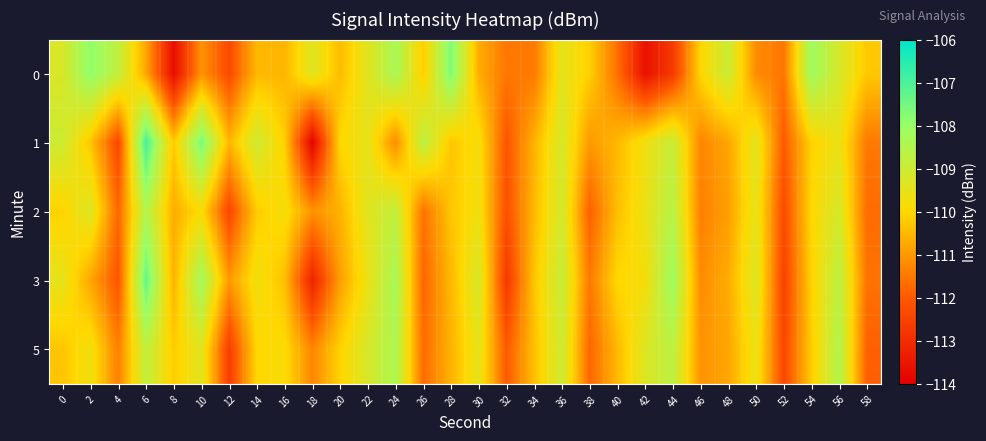

Reading left to right, what are all the values shown in this chart?

0: 0=-109.2	2=-107.9	4=-108.8	6=-110.8	8=-113.7	10=-111.1	12=-112.3	14=-110.5	16=-110.6	18=-109.4	20=-110.4	22=-109.4	24=-108.3	26=-110.2	28=-107.7	30=-110.7	32=-111.5	34=-111.5	36=-109.5	38=-110.1	40=-111.6	42=-113.6	44=-112.7	46=-110.0	48=-109.0	50=-111.2	52=-111.5	54=-108.1	56=-109.2	58=-110.3
1: 0=-109.0	2=-110.3	4=-112.4	6=-106.9	8=-110.2	10=-107.6	12=-110.5	14=-109.0	16=-110.1	18=-113.9	20=-110.0	22=-109.5	24=-111.2	26=-108.7	28=-110.3	30=-109.8	32=-112.1	34=-110.6	36=-109.2	38=-111.0	40=-110.5	42=-109.7	44=-108.9	46=-111.3	48=-110.8	50=-109.4	52=-112.0	54=-110.1	56=-109.6	58=-111.5
2: 0=-110.1	2=-109.3	4=-111.8	6=-108.5	8=-110.7	10=-109.9	12=-112.4	14=-110.2	16=-109.8	18=-111.1	20=-110.6	22=-109.4	24=-108.8	26=-111.6	28=-110.3	30=-109.7	32=-112.2	34=-110.5	36=-109.1	38=-111.9	40=-110.4	42=-109.6	44=-108.6	46=-111.4	48=-110.9	50=-109.5	52=-112.3	54=-110.0	56=-109.2	58=-111.7
3: 0=-109.5	2=-110.8	4=-112.1	6=-107.3	8=-110.6	10=-108.2	12=-111.0	14=-109.7	16=-110.4	18=-113.2	20=-110.9	22=-109.6	24=-108.3	26=-111.8	28=-110.5	30=-109.2	32=-112.7	34=-110.3	36=-108.9	38=-111.5	40=-110.0	42=-109.8	44=-108.1	46=-111.2	48=-110.7	50=-109.3	52=-112.5	54=-110.1	56=-108.7	58=-111.6
5: 0=-110.3	2=-109.7	4=-111.4	6=-108.8	8=-110.2	10=-109.4	12=-112.6	14=-110.0	16=-109.9	18=-111.3	20=-110.1	22=-109.2	24=-108.4	26=-111.7	28=-110.6	30=-109.5	32=-112.0	34=-110.4	36=-109.0	38=-111.8	40=-110.5	42=-109.3	44=-108.7	46=-111.1	48=-110.8	50=-109.6	52=-112.4	54=-110.2	56=-108.5	58=-111.9